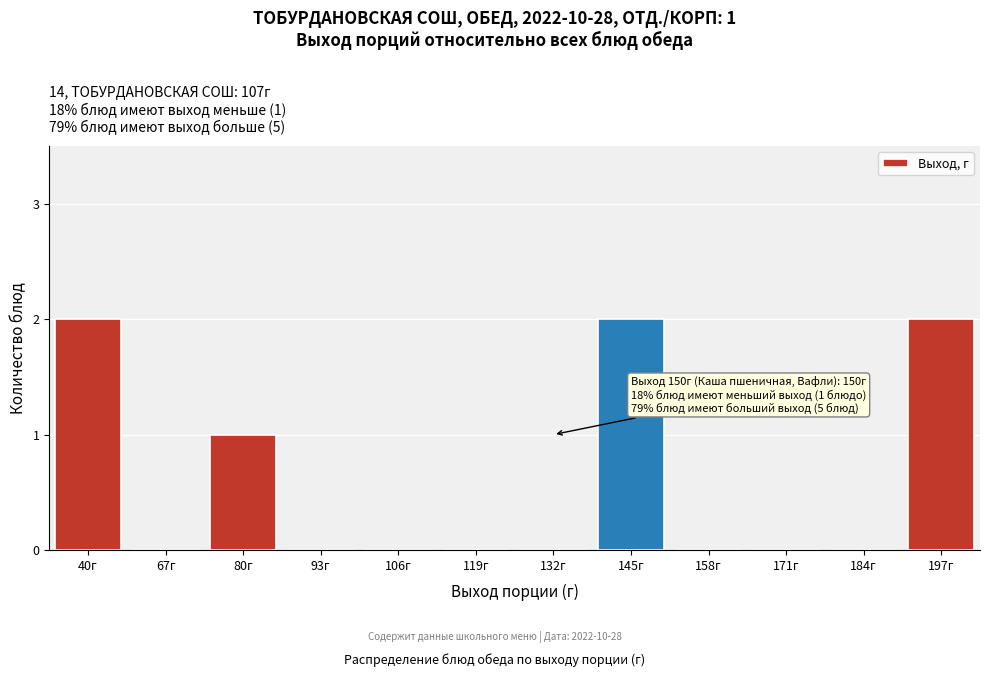

Reading left to right, transcribe all the data shown in this chart.

40г=2	67г=0	80г=1	93г=0	106г=0	119г=0	132г=0	145г=2	158г=0	171г=0	184г=0	197г=2